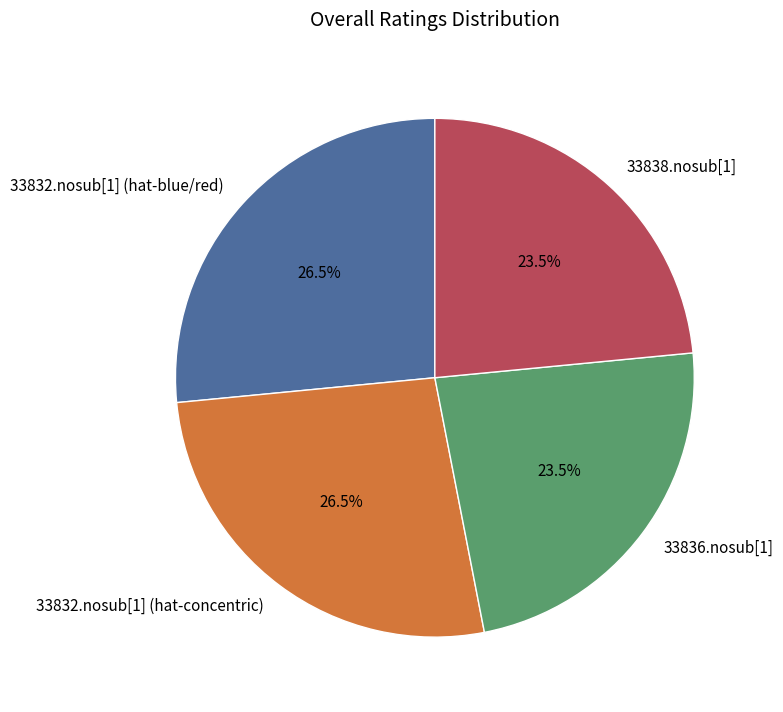

The 33838.nosub[1] slice represents 35% of the pie. True or false?

False